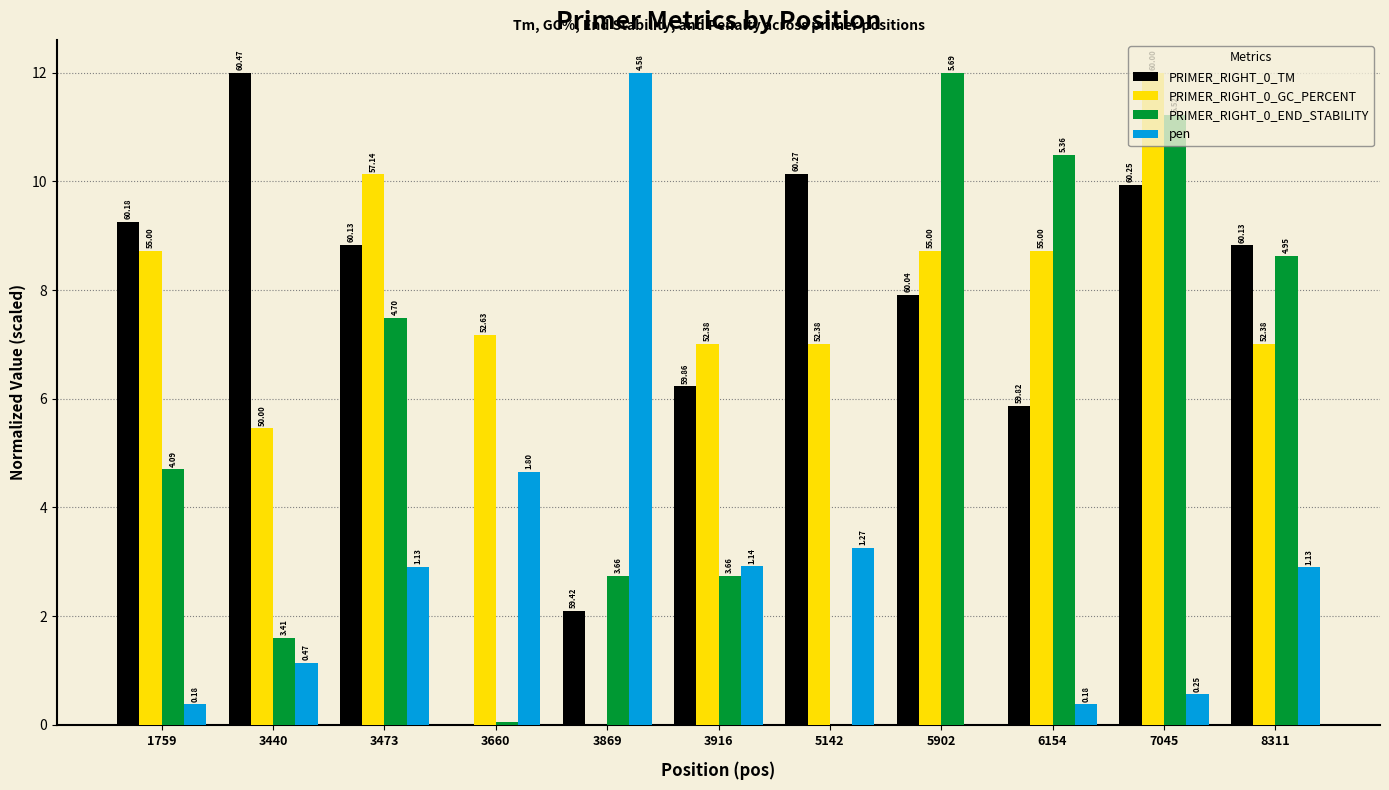

Does the chart contain stacked bars?

No